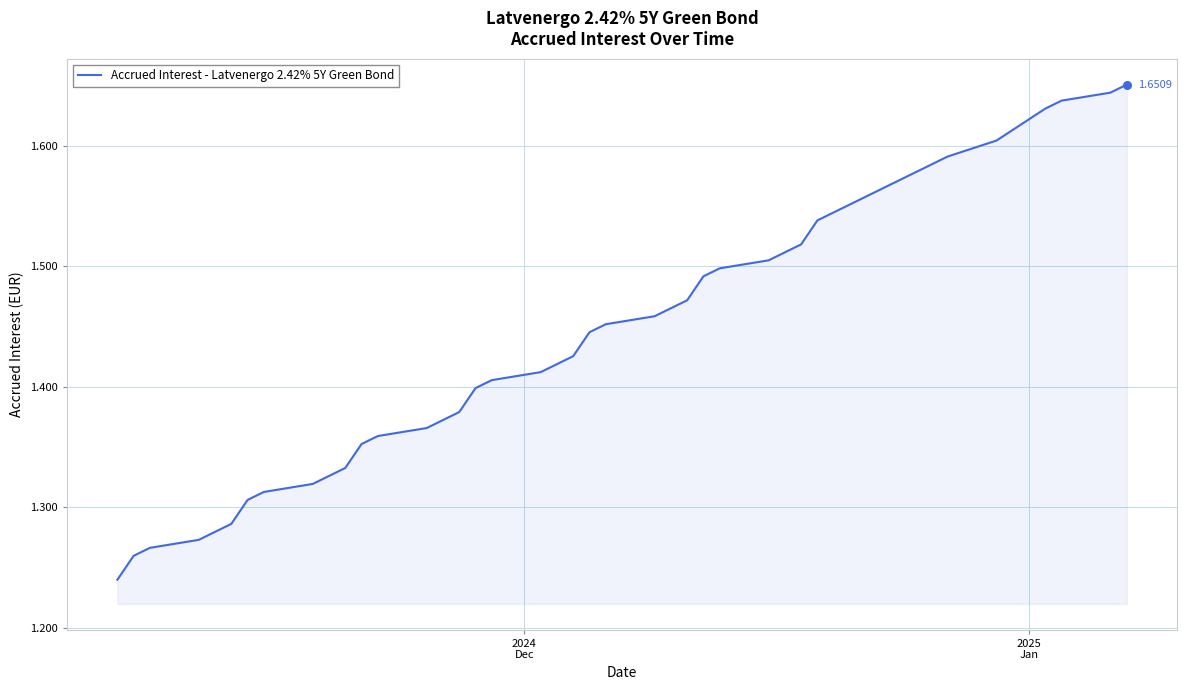

What is the difference between the maximum and minimum values?

0.4